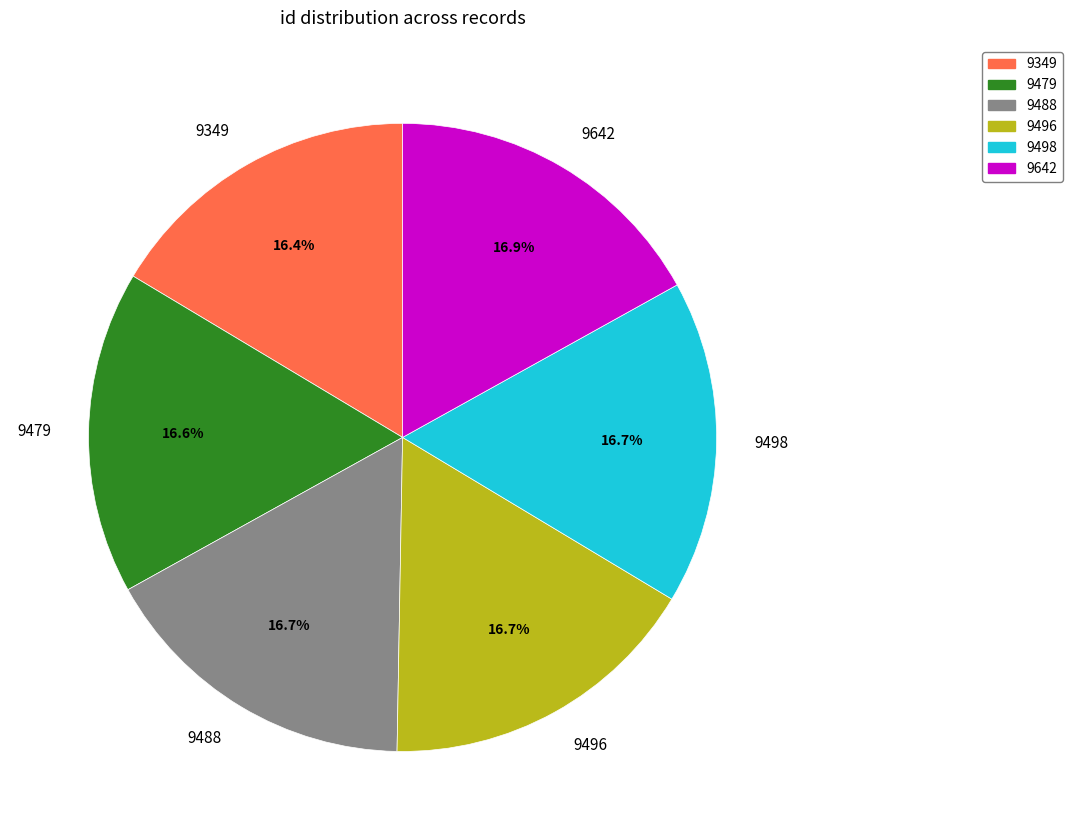

True or false: 9349 accounts for 16% of the total.

True